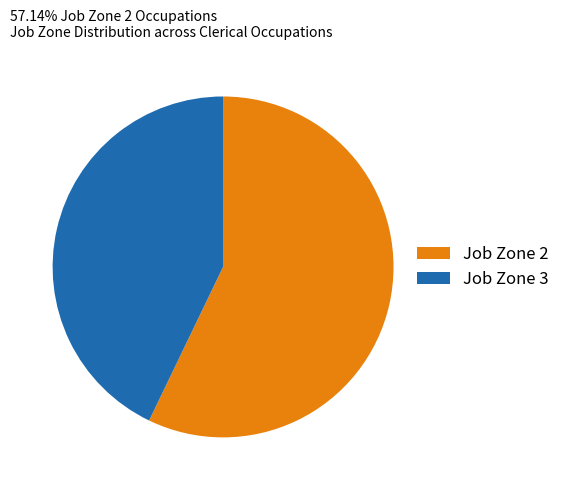

Approximately how many times larger is the value at Job Zone 3 compared to Job Zone 2?

0.7